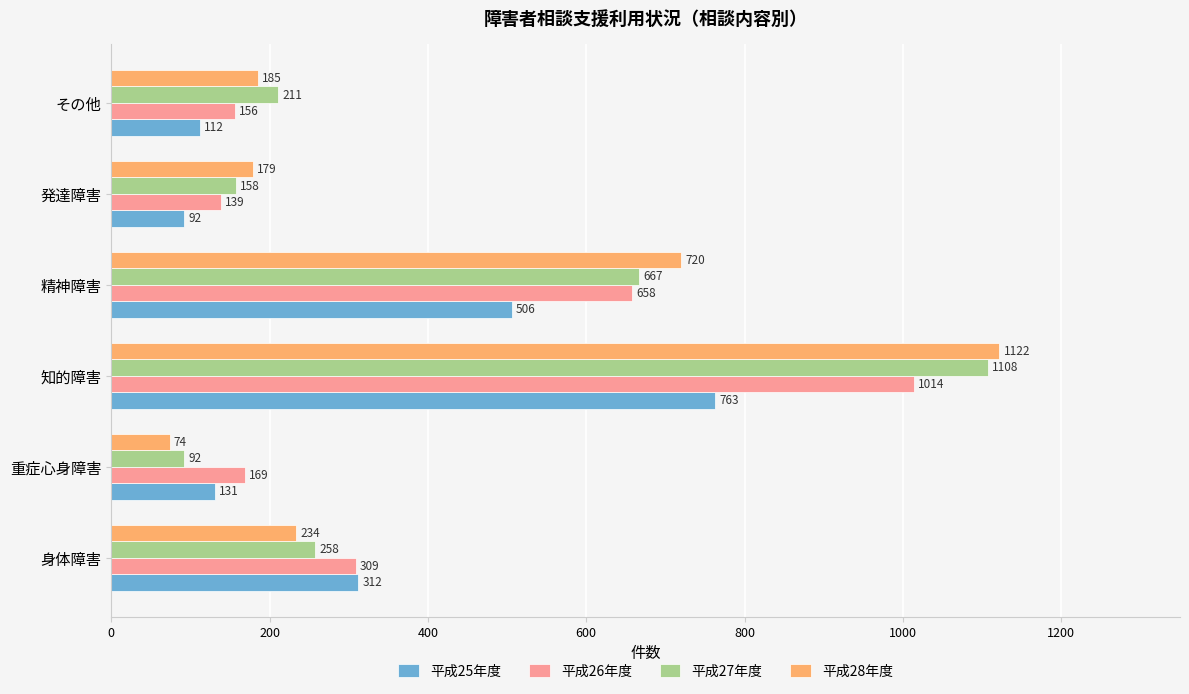

The 平成25年度 series shows 160 at 発達障害. True or false?

False